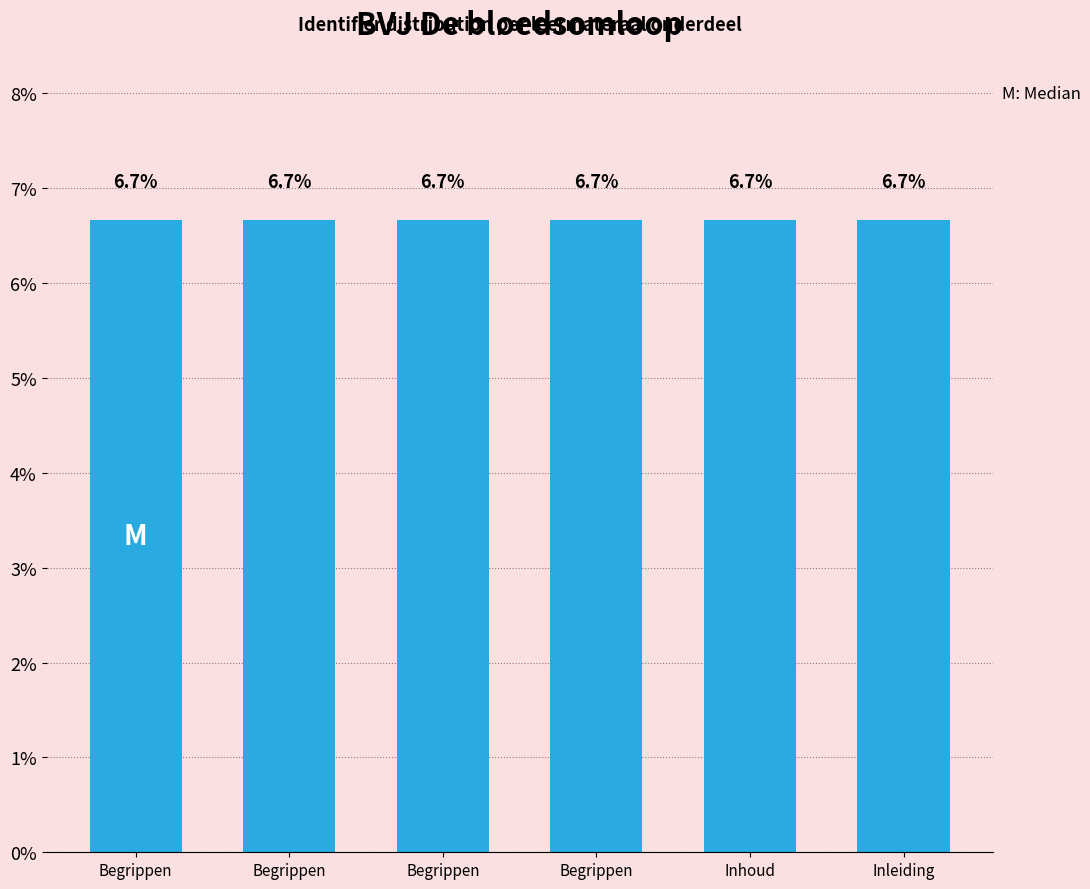

Rank the categories by value from highest to lowest.

Begrippen, Begrippen, Begrippen, Begrippen, Inhoud, Inleiding